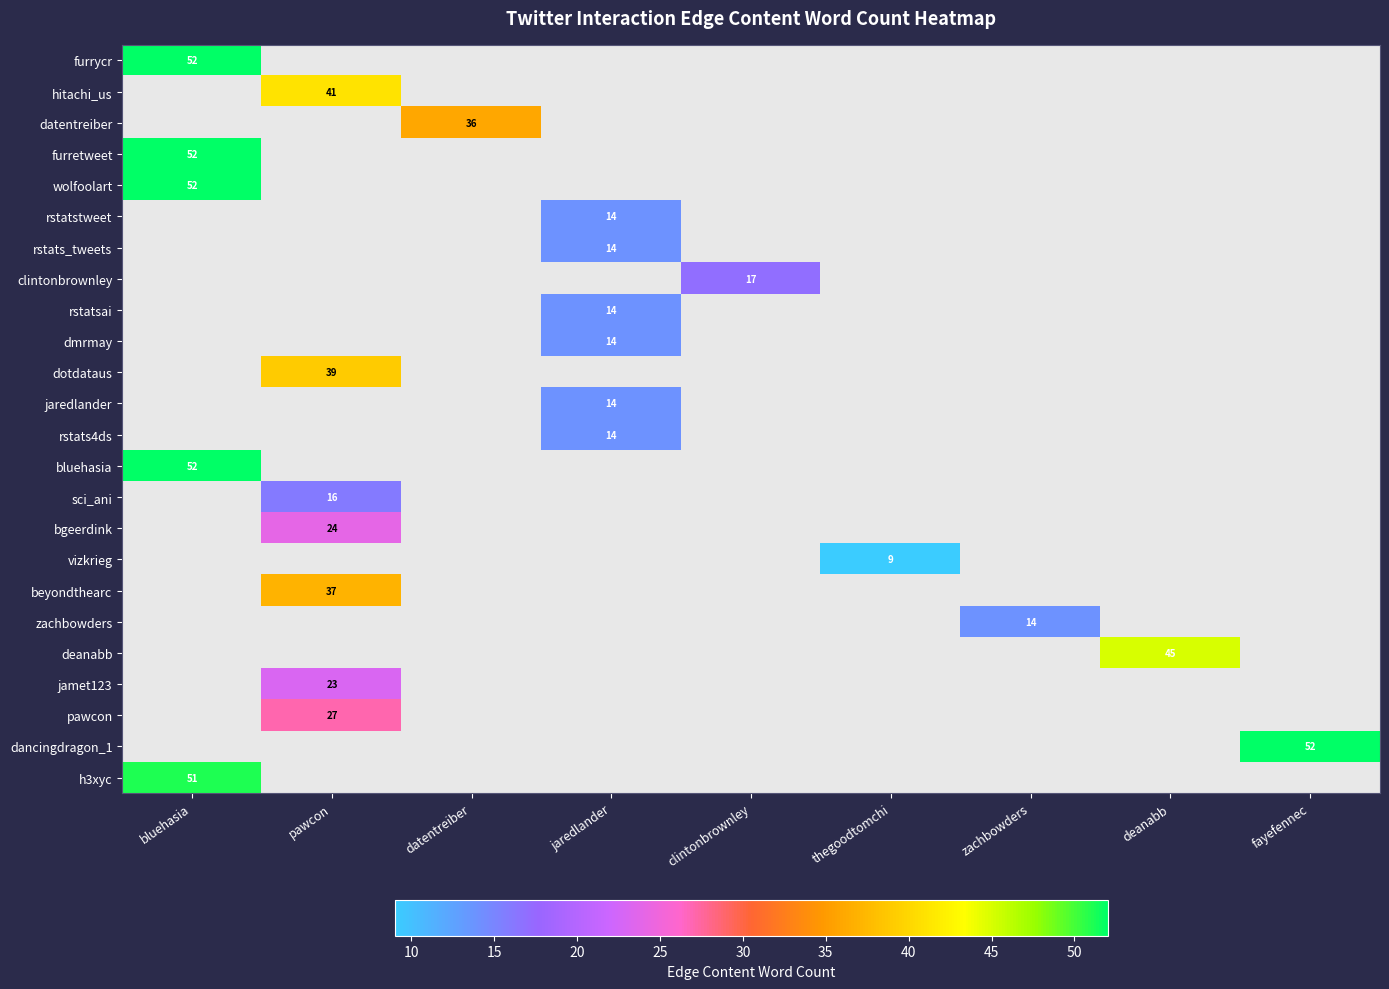

The value of datentreiber at clintonbrownley is 12. True or false?

False